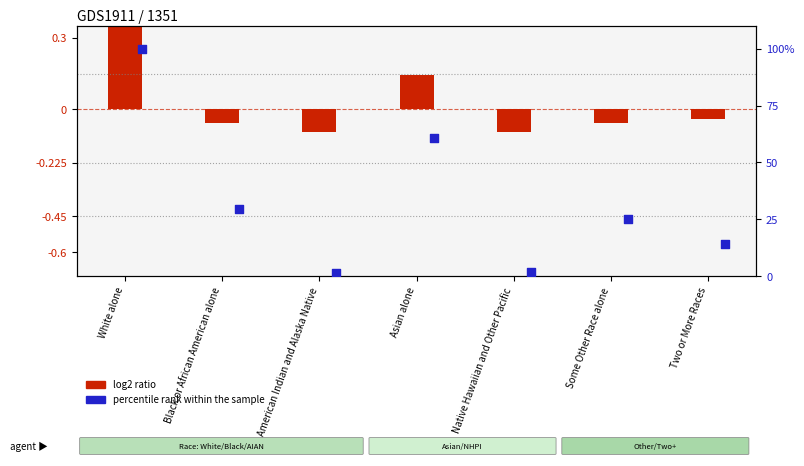

Which series contains the lowest Y value?

log2 ratio